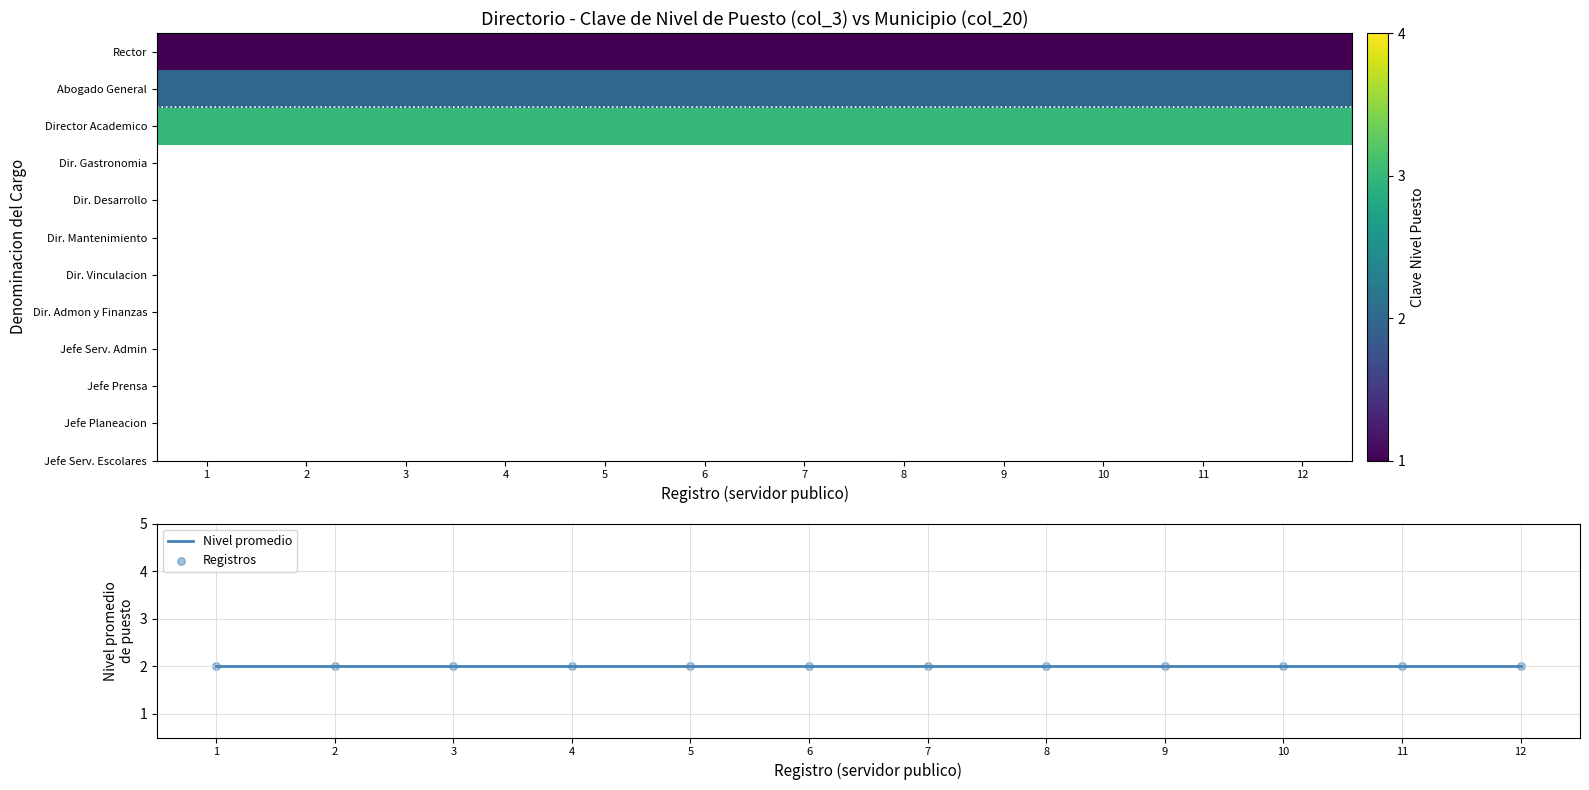

What is the total value across all series at 4?

10